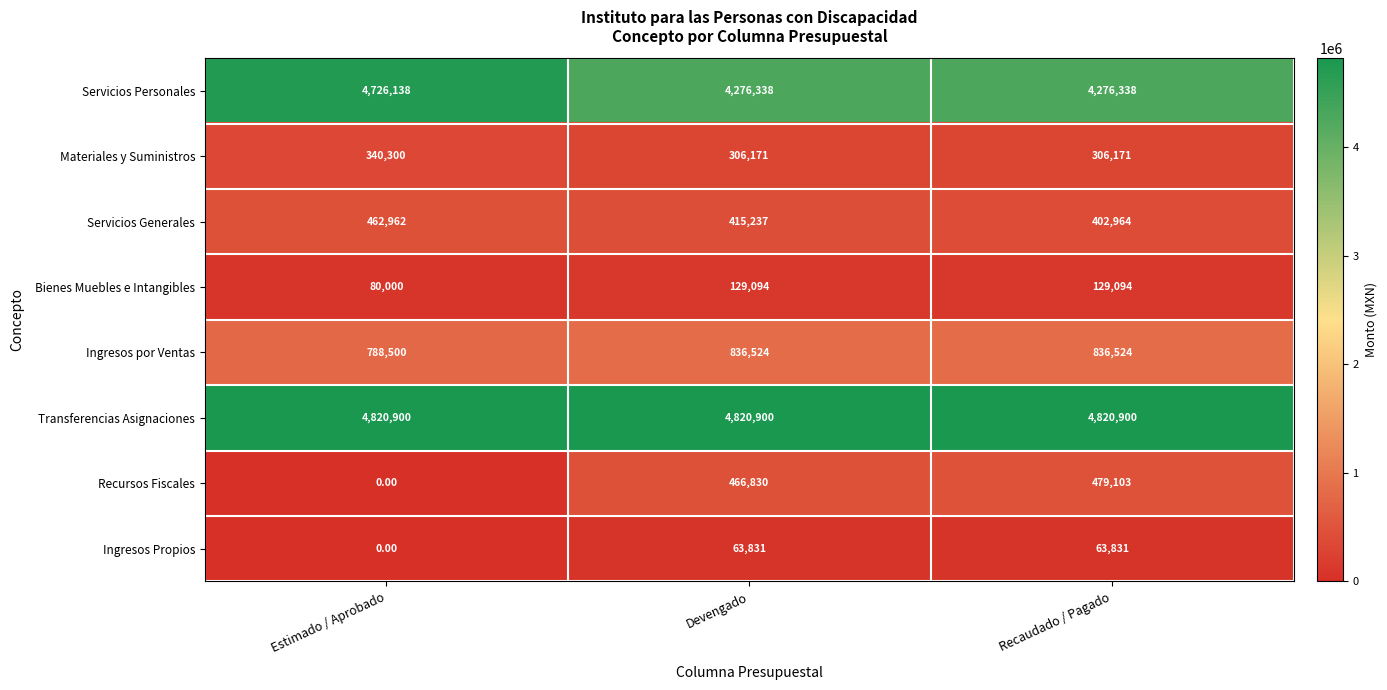

Which series changed the most between Estimado / Aprobado and Devengado?

Recursos Fiscales